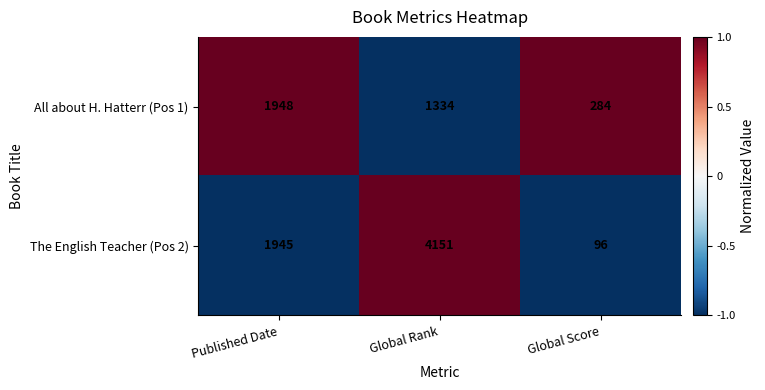

Which series has the widest spread of values?

The English Teacher (Pos 2)